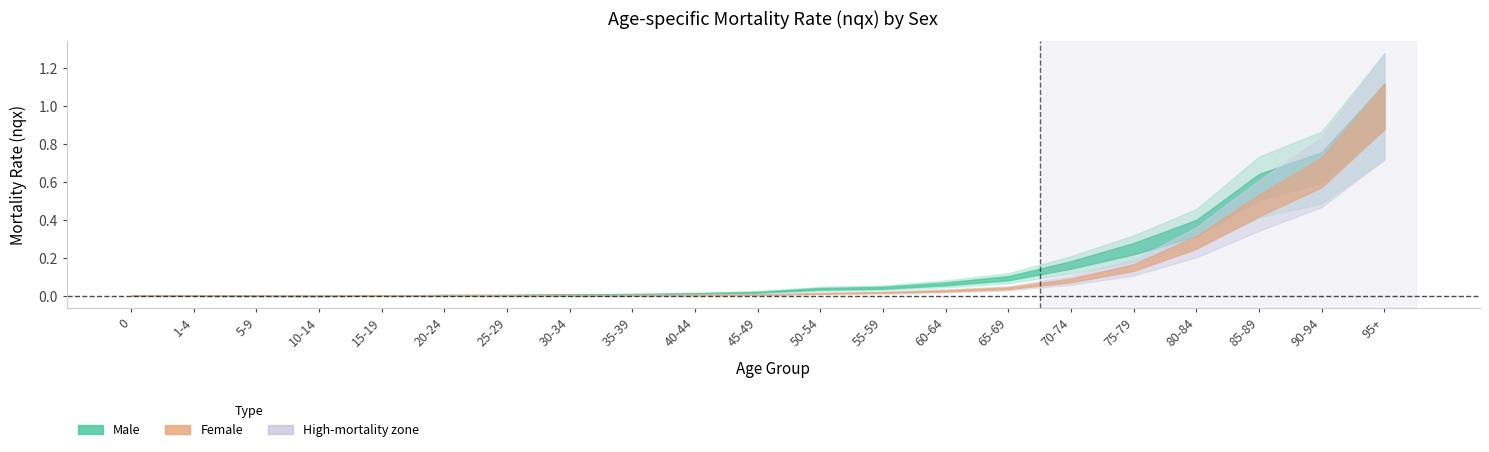

Is this an area chart (filled region under the line)?

No